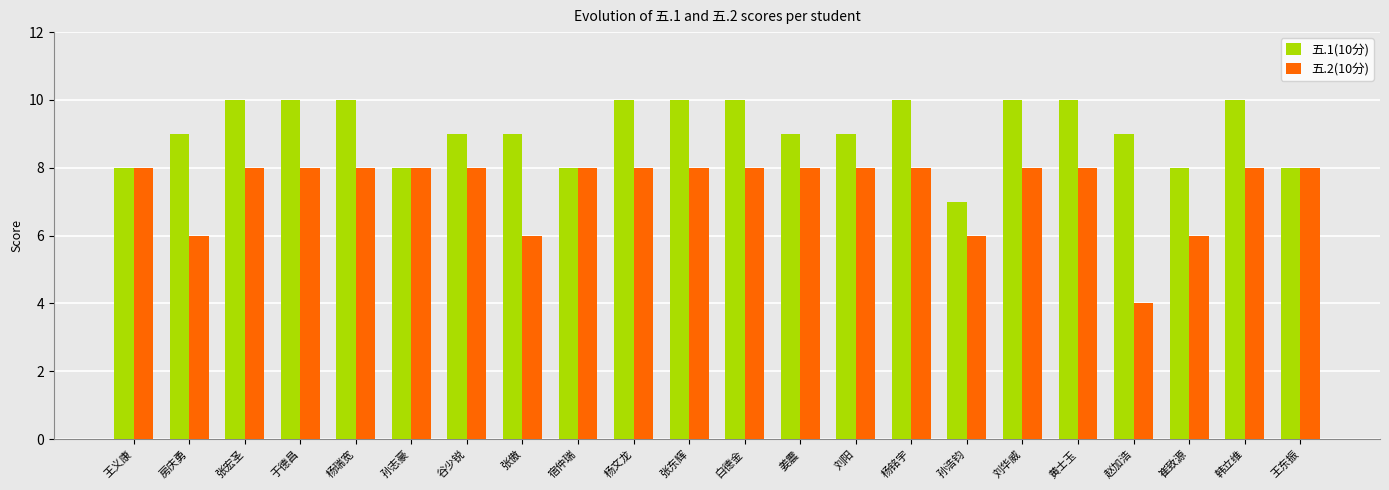

What is the difference between the 五.1(10分) values at 王义康 and 张傲?

1